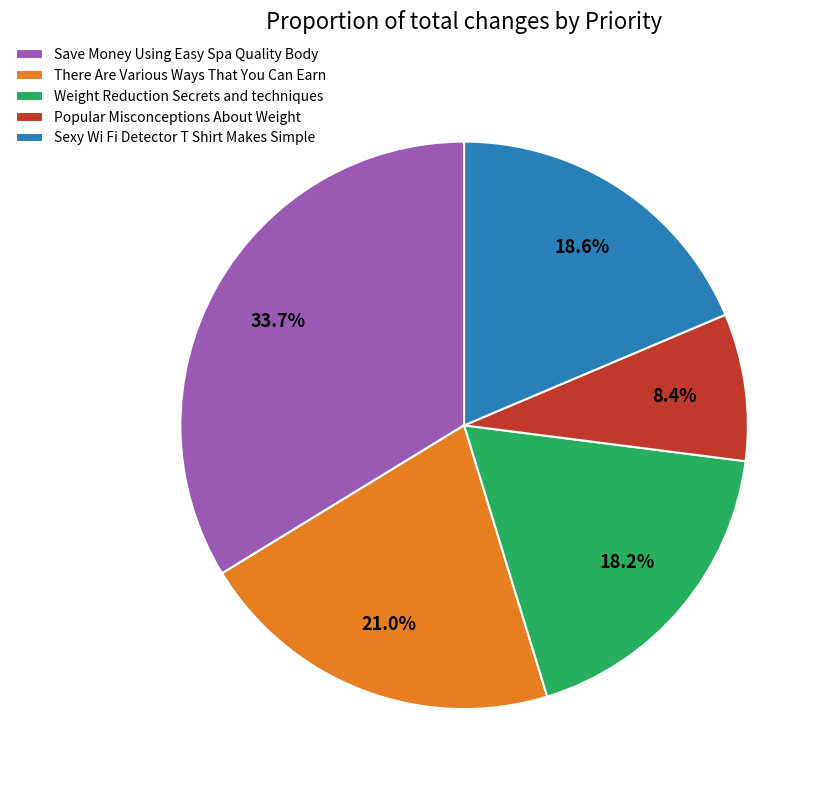

The Popular Misconceptions About Weight slice represents 1% of the pie. True or false?

False